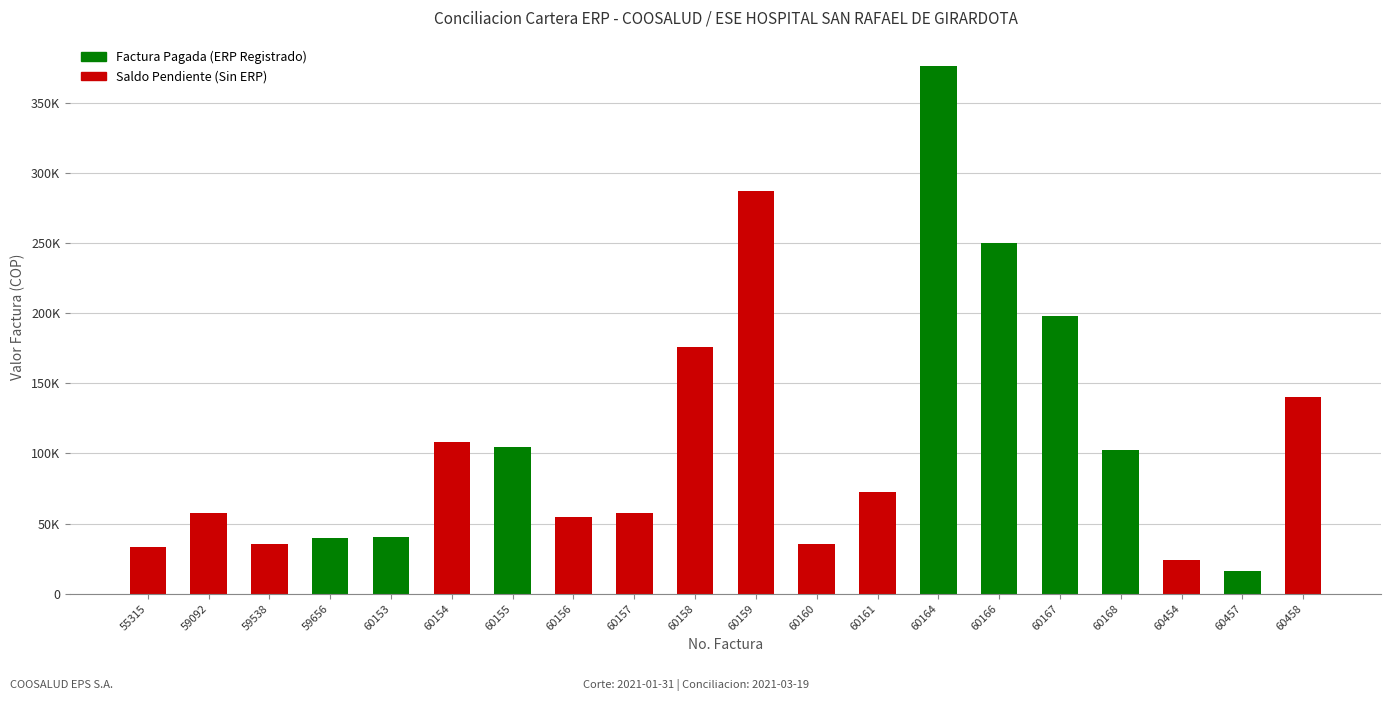

What is the change in value from 59092 to 60166?

+192241